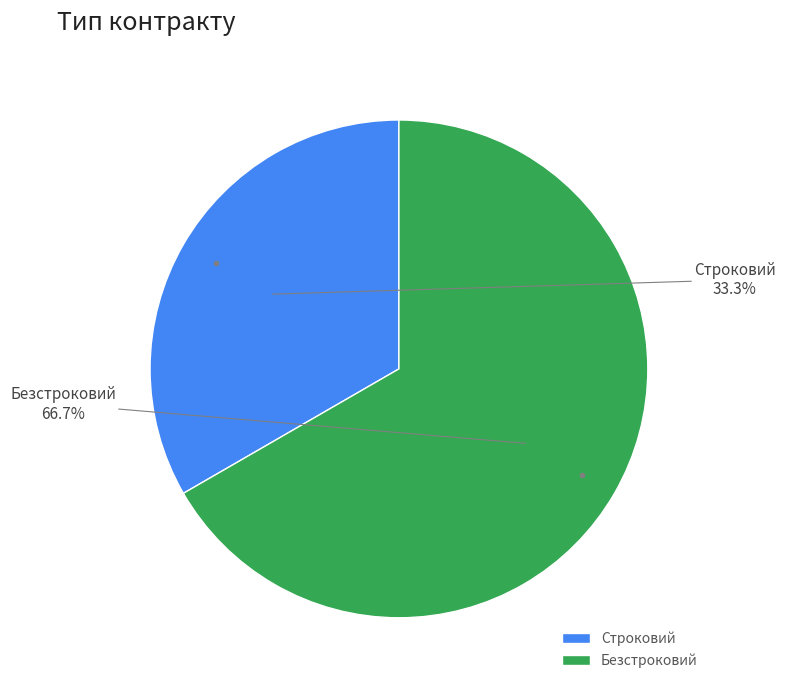

Do Строковий and Безстроковий together represent more than half of the pie?

Yes